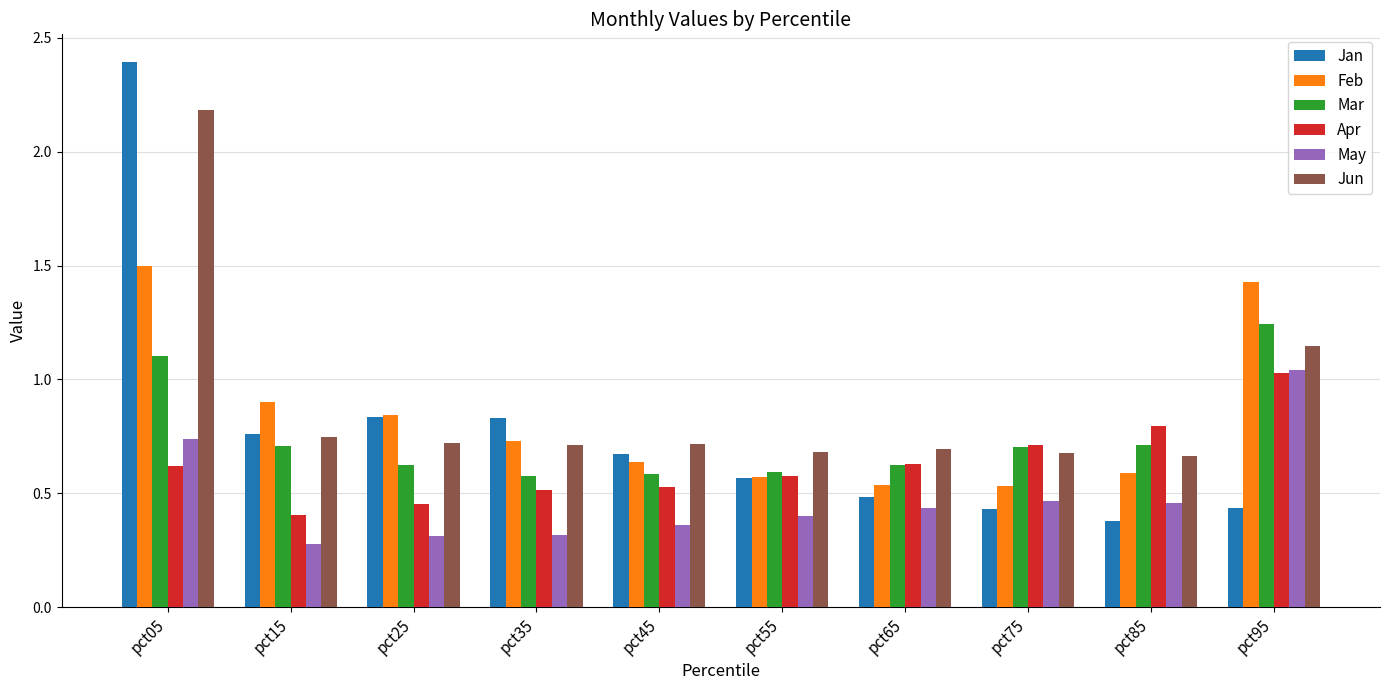

The value of Jan at pct75 is 0.7. True or false?

False